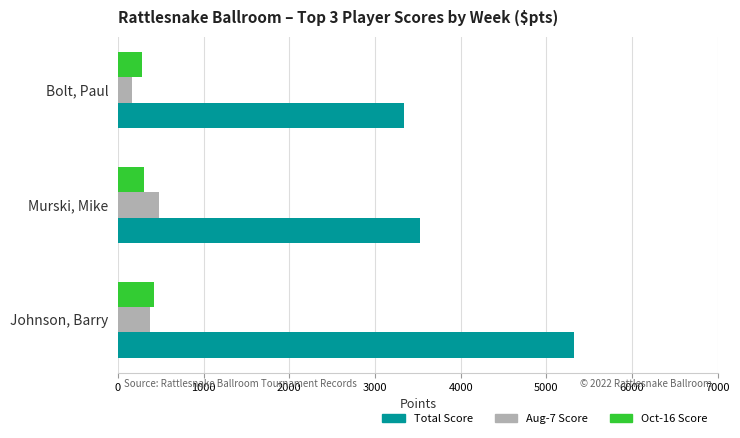

The Total Score series shows 5325 at Johnson, Barry. True or false?

True